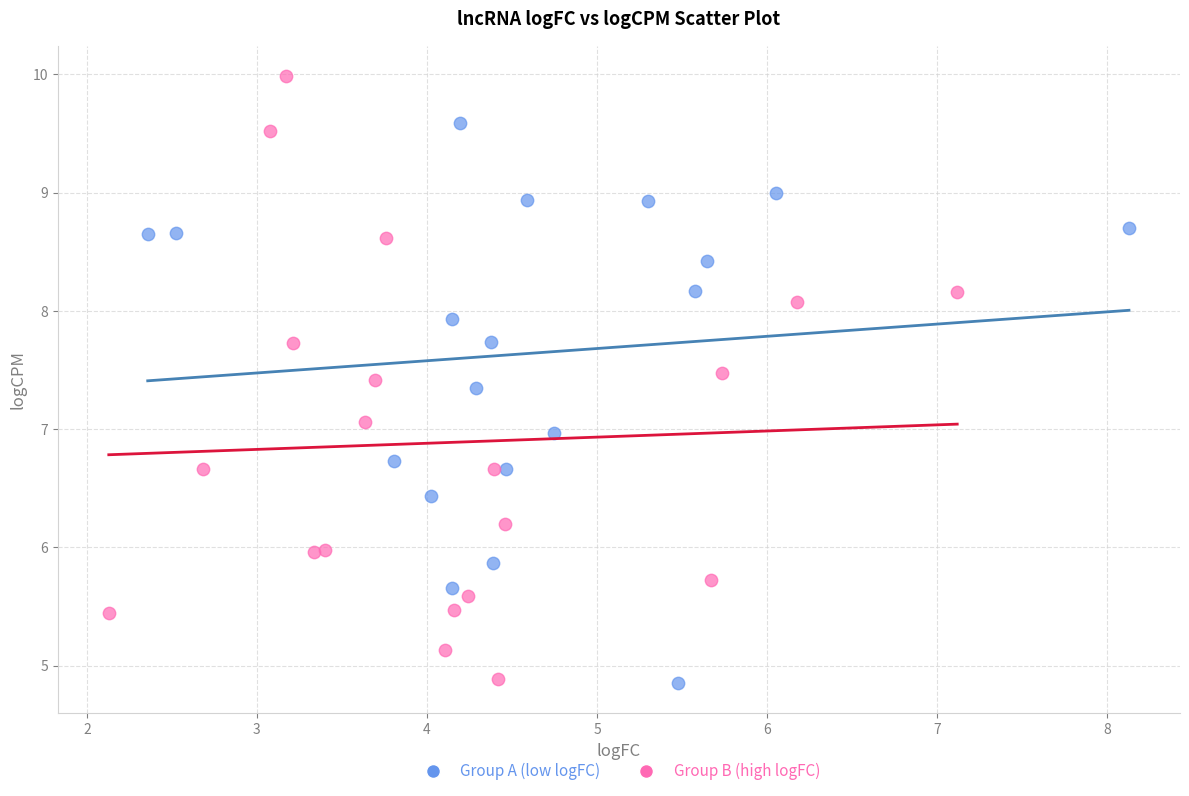

Which series contains the highest Y value?

Group B (high logFC)